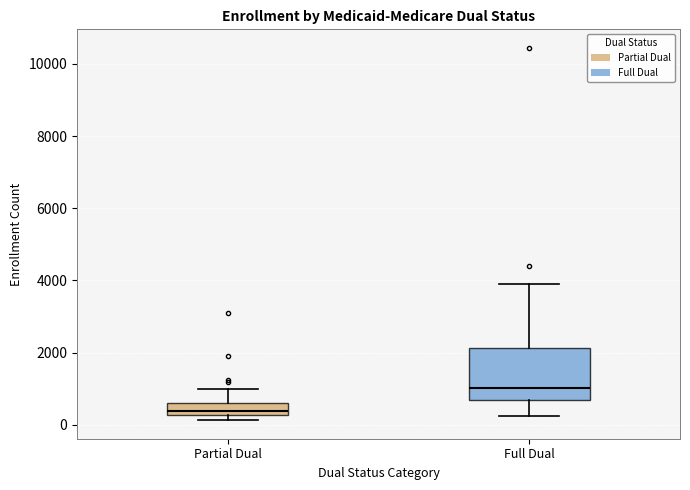

Which box is the tallest, from its lower edge to its upper edge?

Full Dual